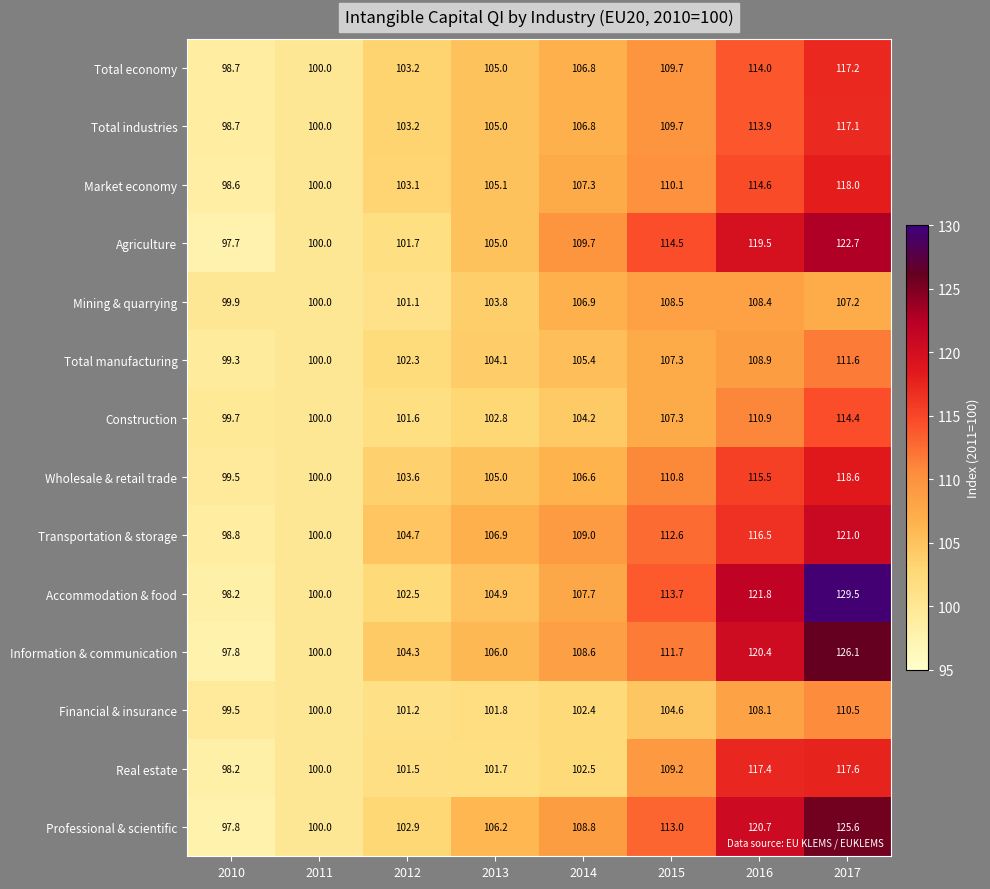

What is the sum of all Transportation & storage values?

869.5